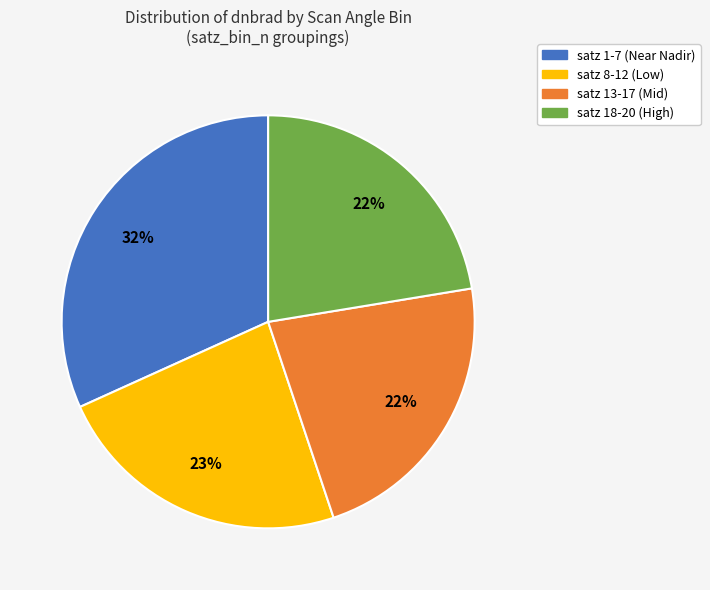

Is there a majority slice in this chart?

No